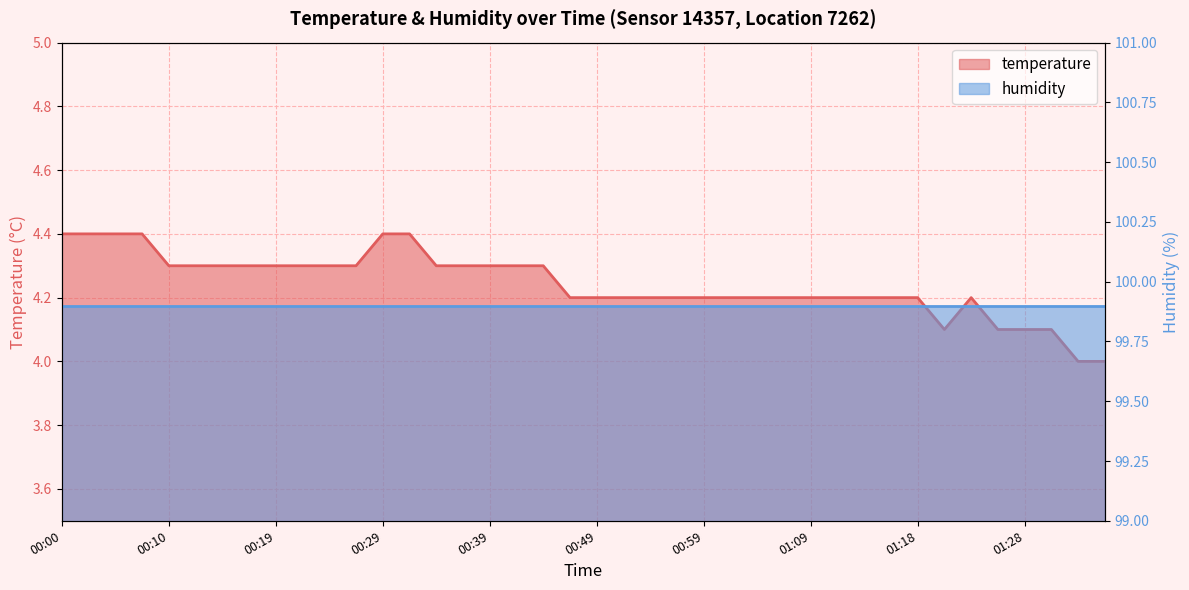

Which series has the largest range (max minus min)?

temperature